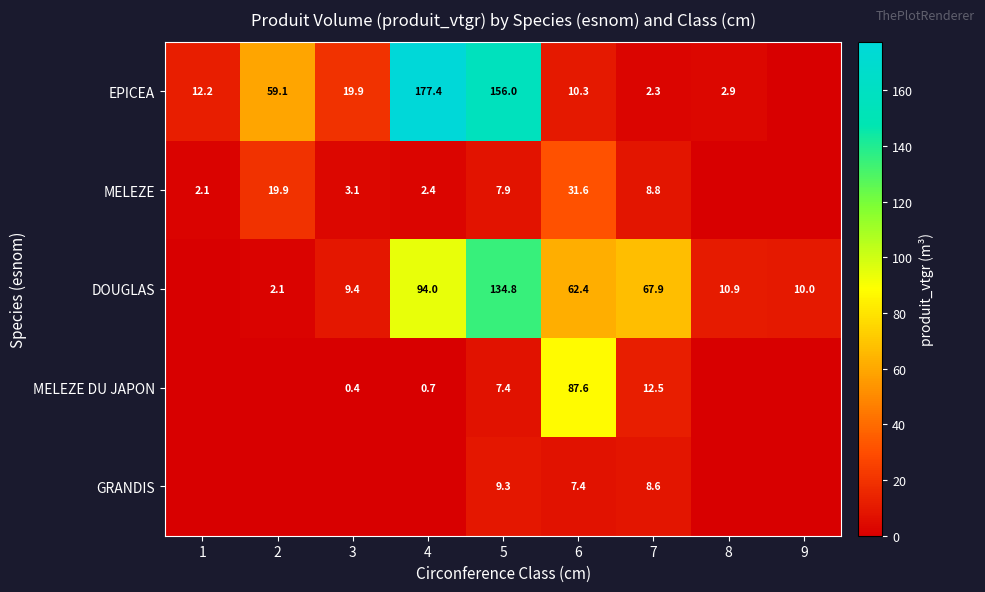

What is the difference between the EPICEA values at 6 and 5?

145.7